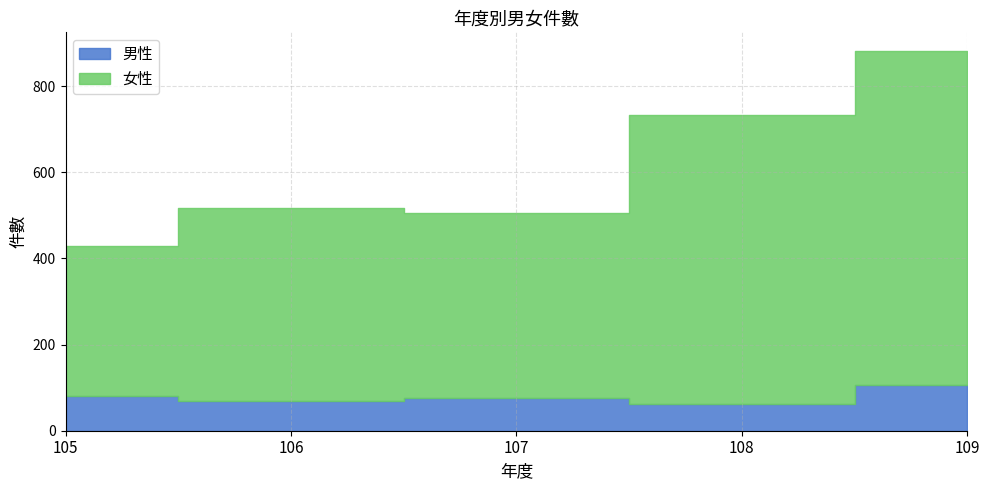

Which category has the highest value across all series?

109